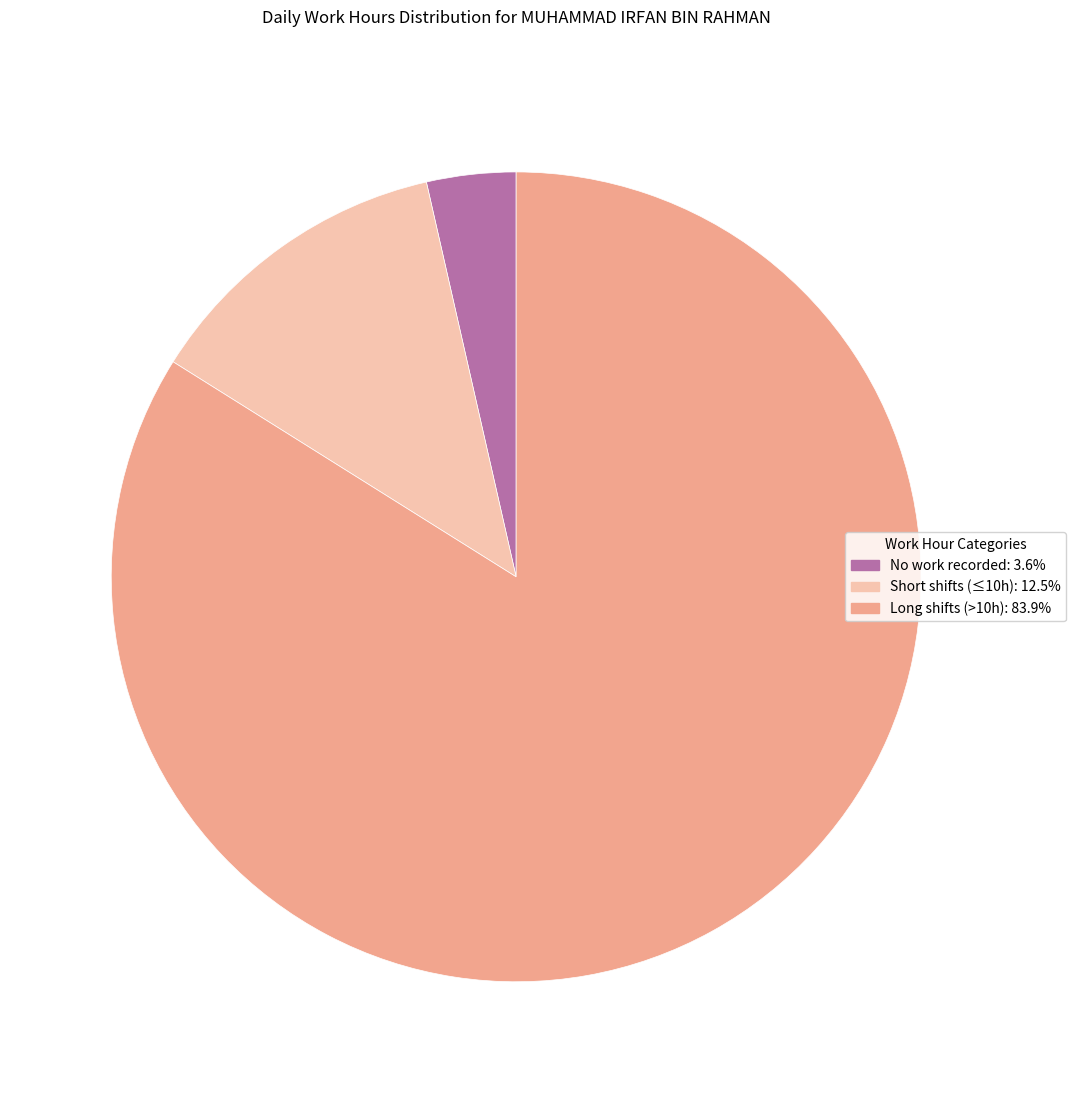

Is there a majority slice in this chart?

Yes